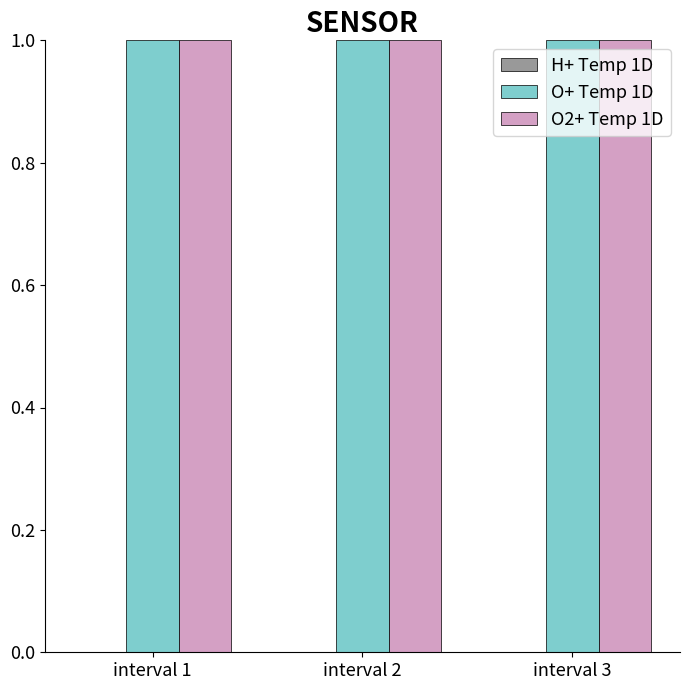

At how many categories does at least one series exceed 0?

3